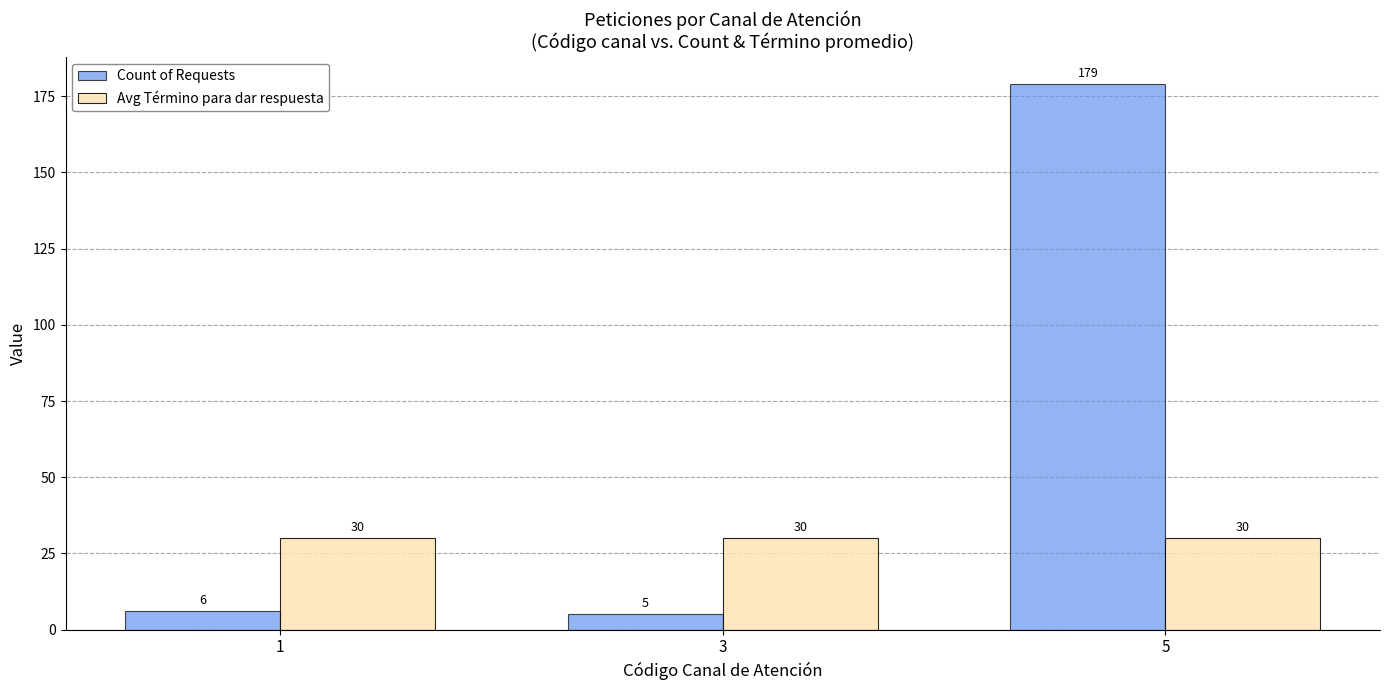

How many values in the Count of Requests series are below 6?

1